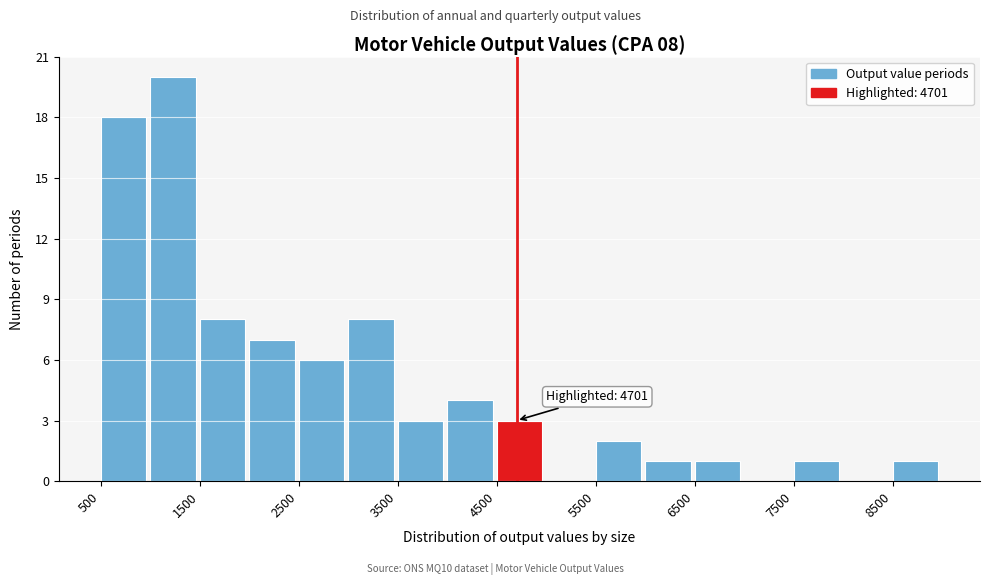

Over which range of the x-axis is the bar tallest?

1000 to 1500